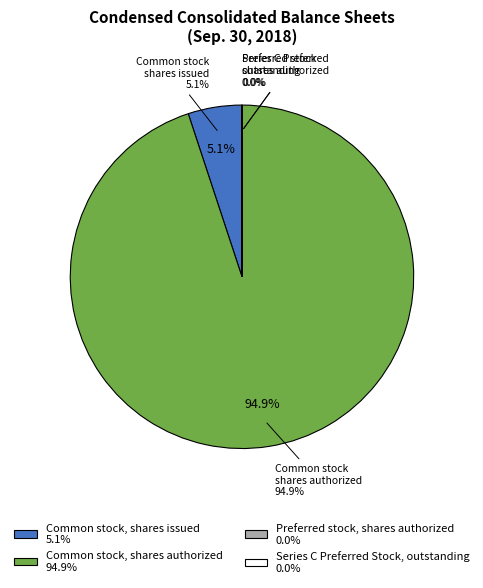

To the nearest percent, what is the difference between the largest and smallest slice percentages?

95%